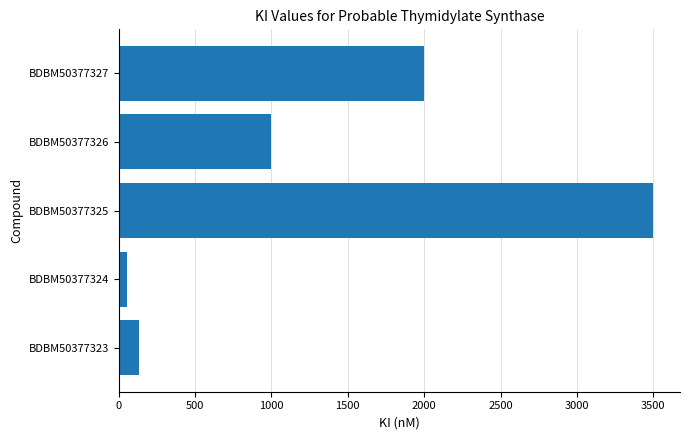

What is the sum of all values?

6687